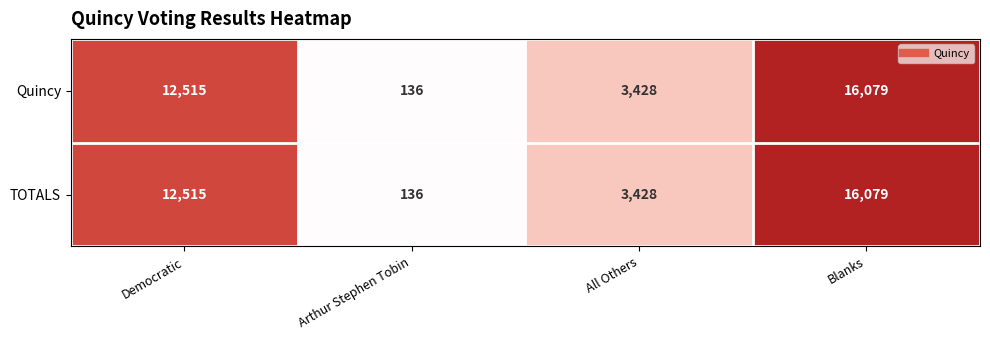

What is the difference between the maximum and second lowest values in the Quincy series?

12651